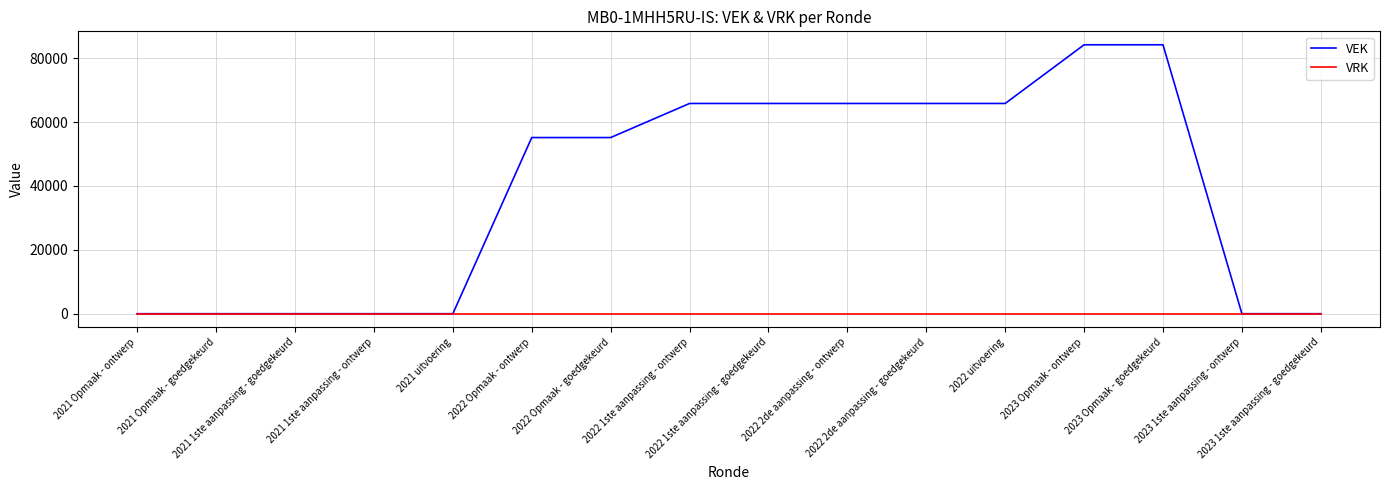

Rank the series by their maximum value, from lowest to highest.

VRK, VEK